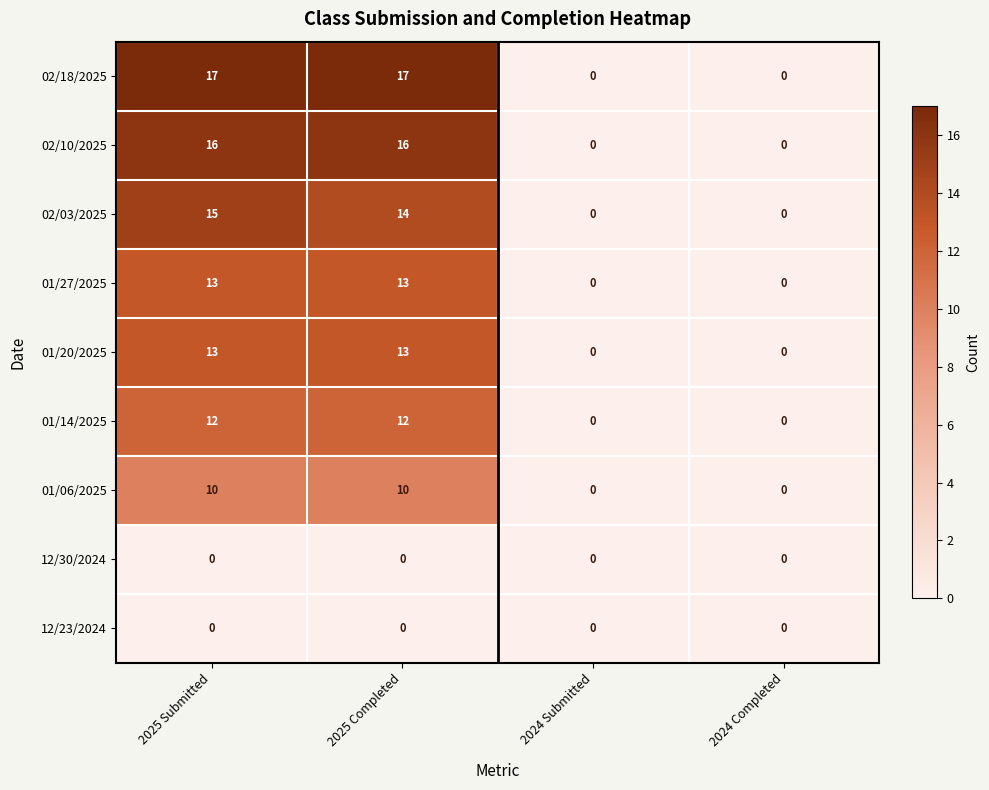

Count the number of data series in this chart.

9